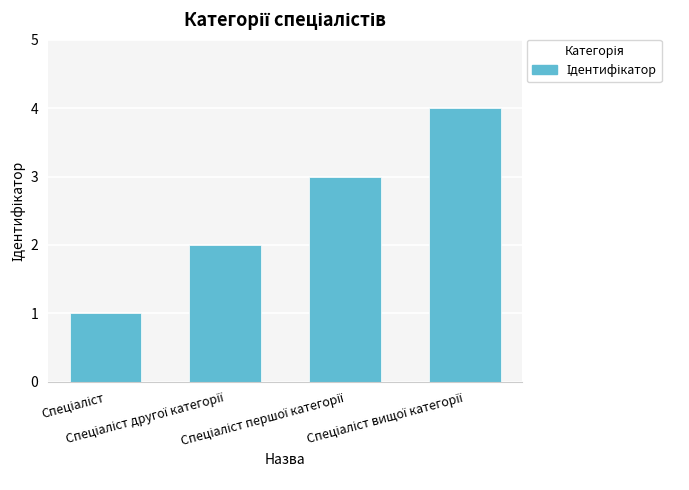

What is the sum of all values?

10